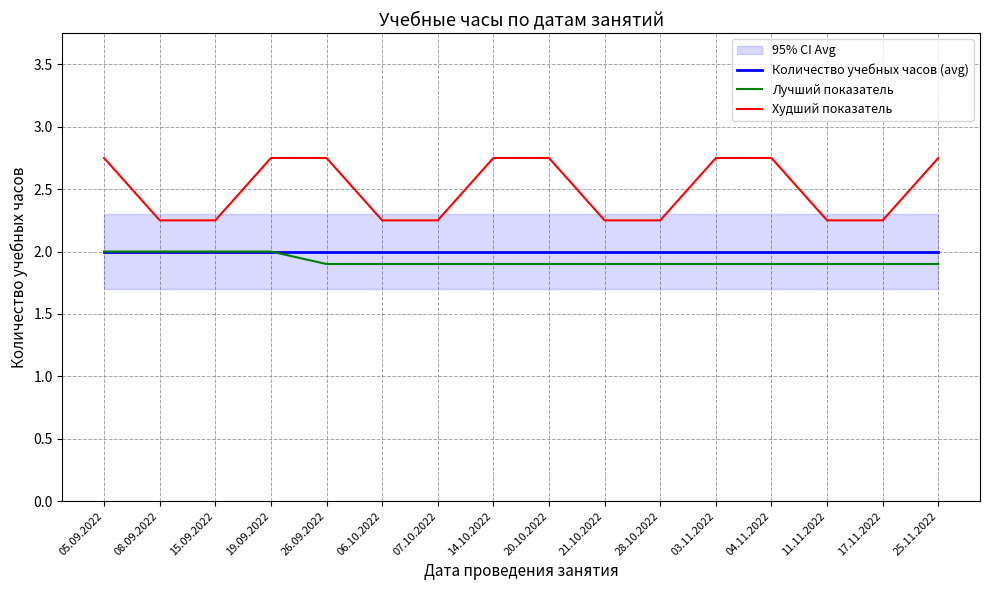

What is the maximum value for Худший показатель?

2.8